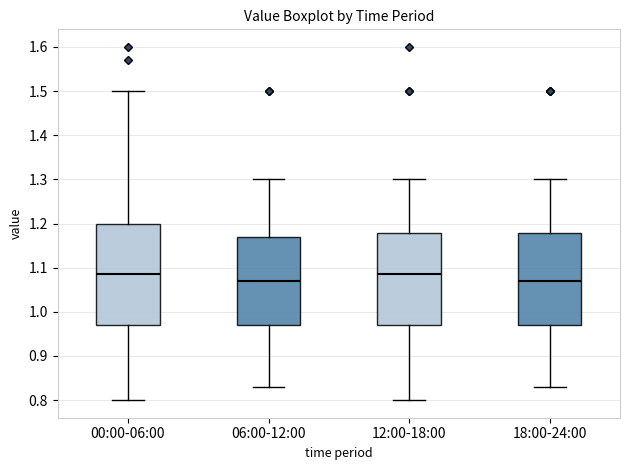

Where is the upper edge of the box for 12:00-18:00 on the y-axis? The values are not printed on the chart, so give them approximately, as read against the axis.

1.18